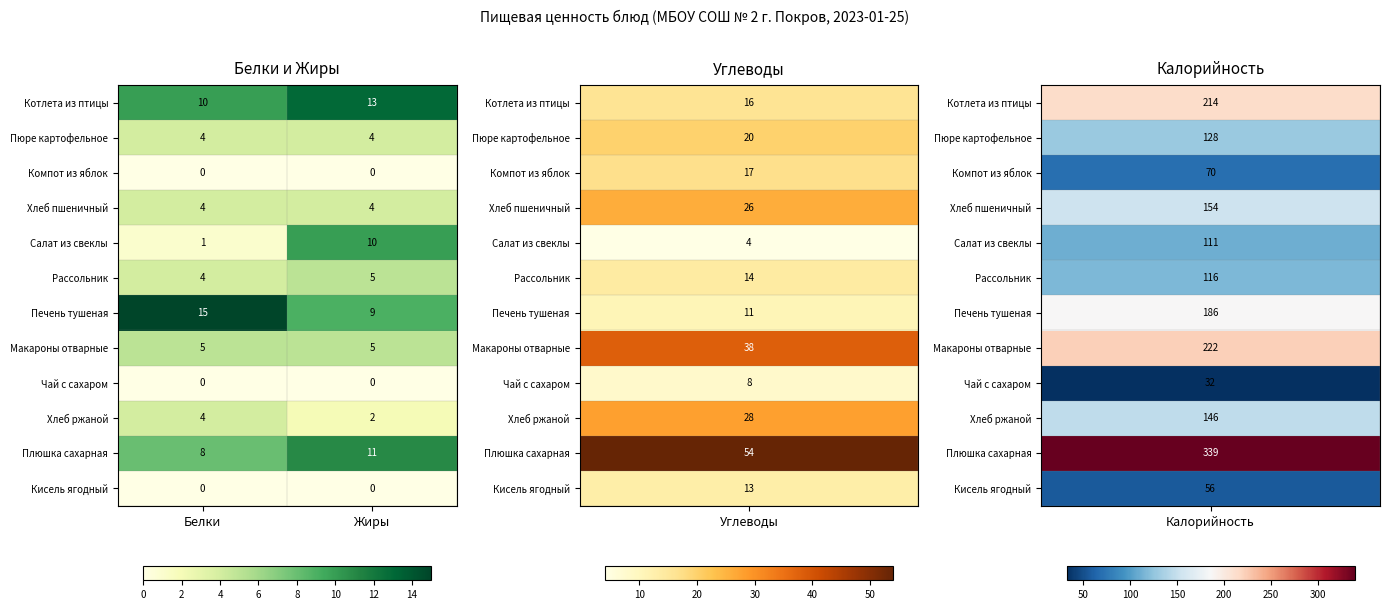

Rank the categories by Печень тушеная value from highest to lowest.

Белки, Жиры